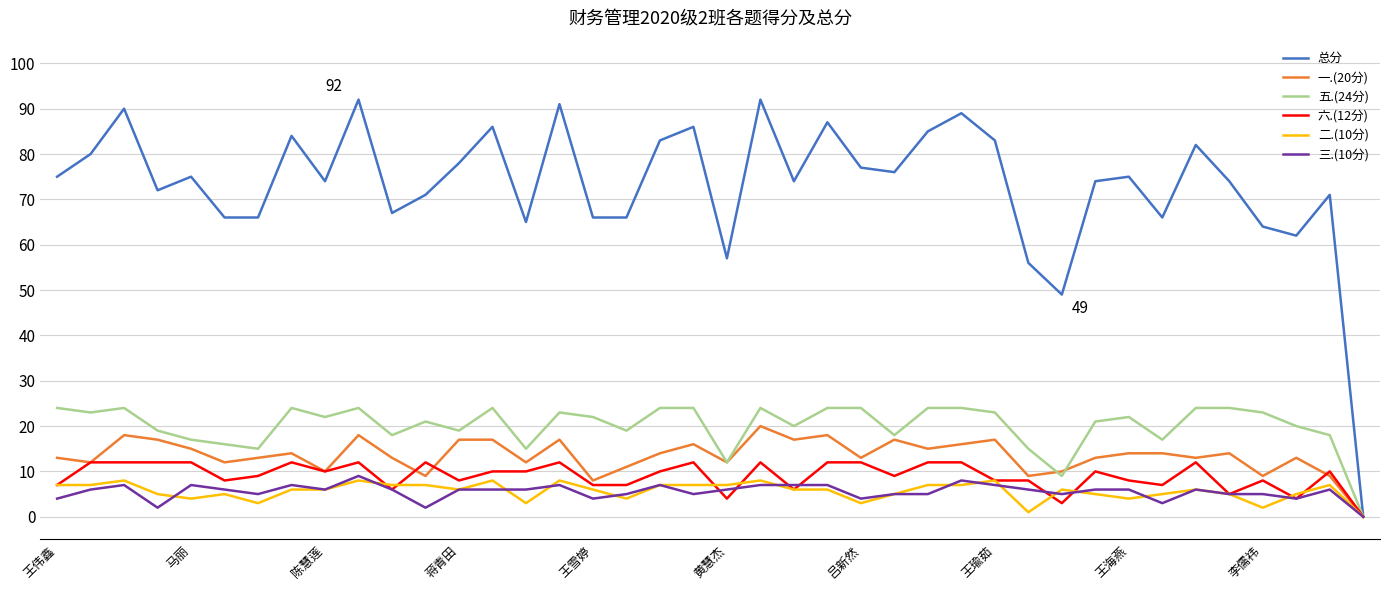

Which series has the widest spread of values?

总分